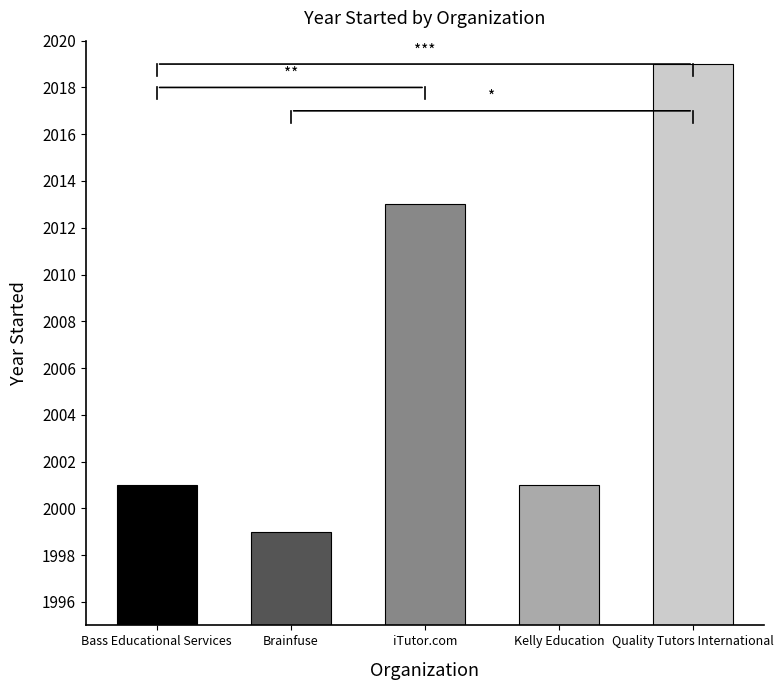

The chart shows a value of 2965 at Bass Educational Services. True or false?

False